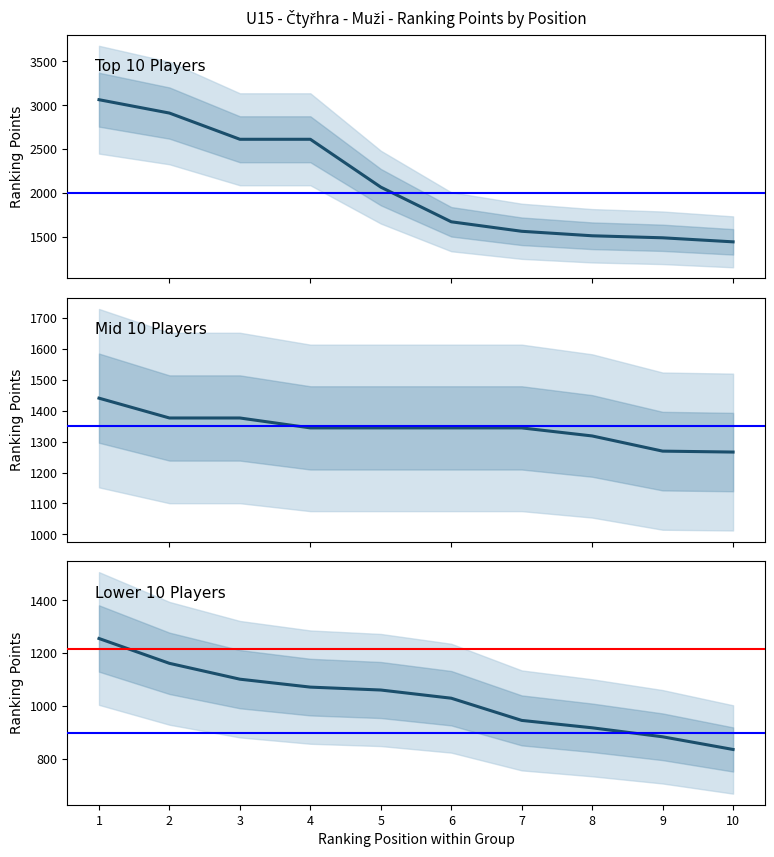

Read the Lower 10 Players value at 5.

1061